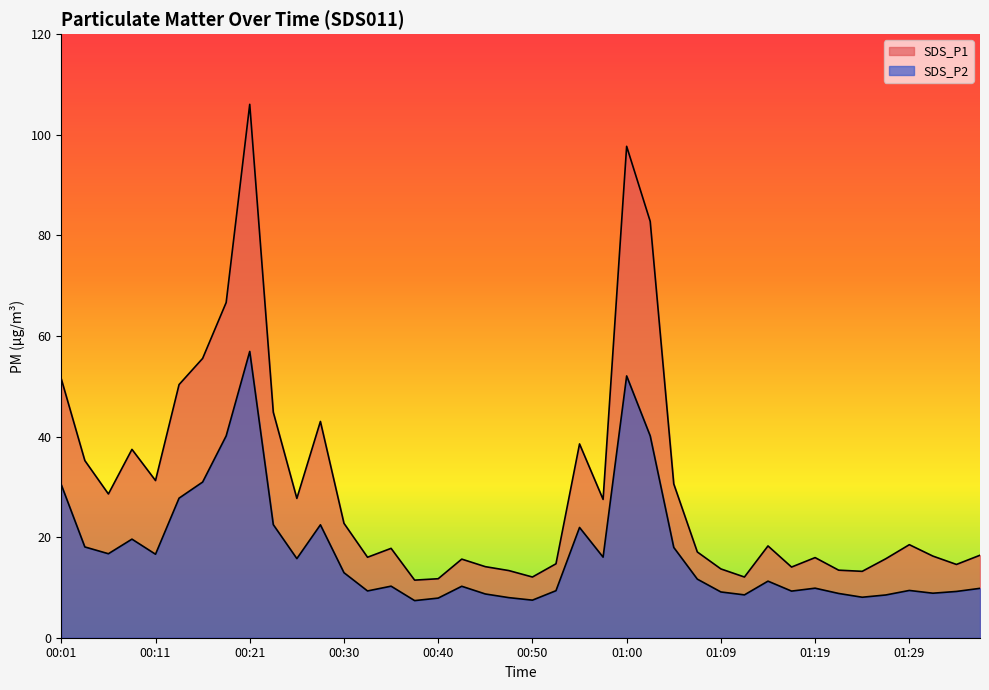

What is the greatest value displayed?

106.0